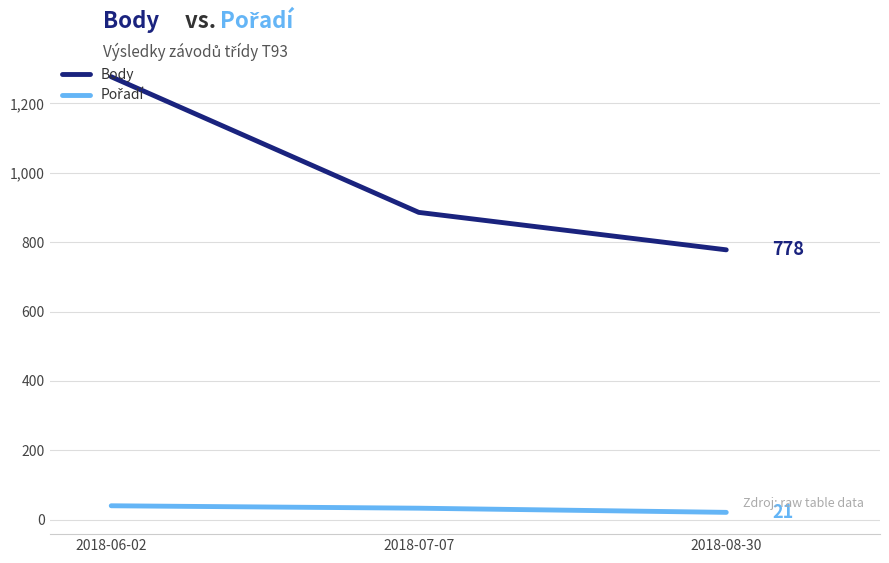

The value of Body at 2018-06-02 is 1277. True or false?

True